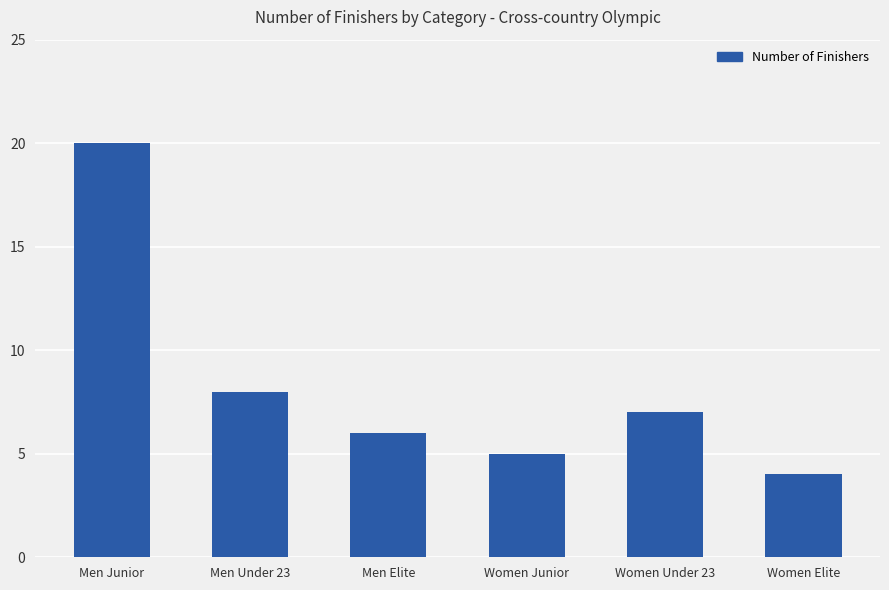

List the labels in order of value, smallest first.

Women Elite, Women Junior, Men Elite, Women Under 23, Men Under 23, Men Junior